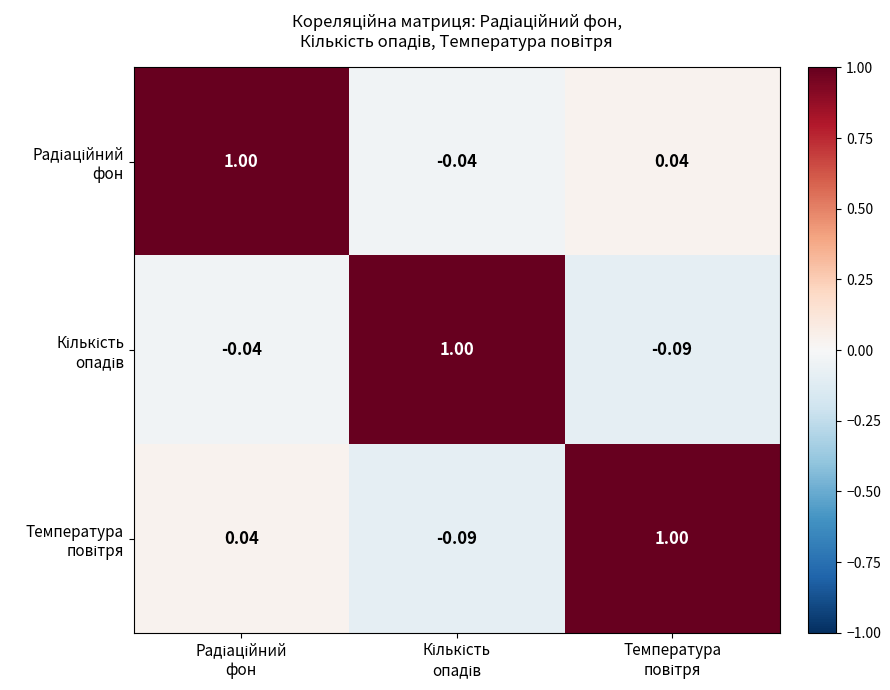

What is the total value across all series at Кількість
опадів?

0.9